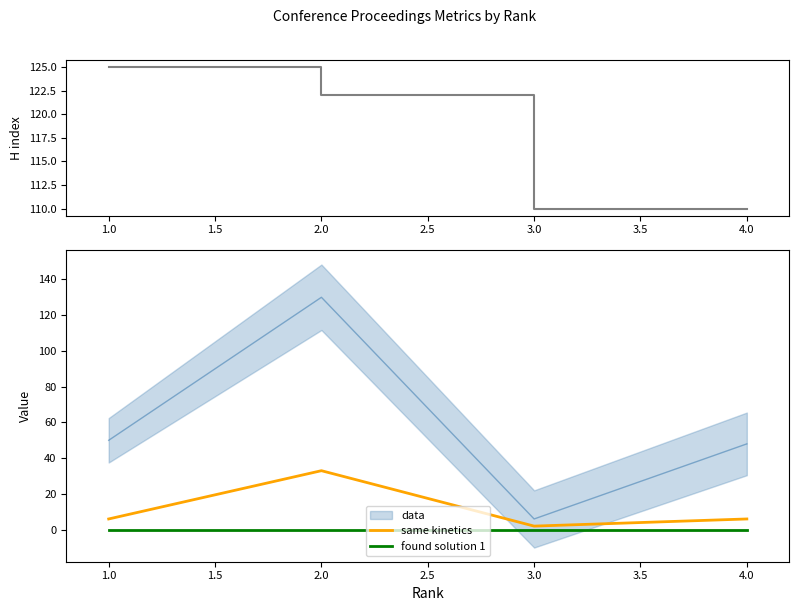

The value of same kinetics at 3.0 is 2. True or false?

True